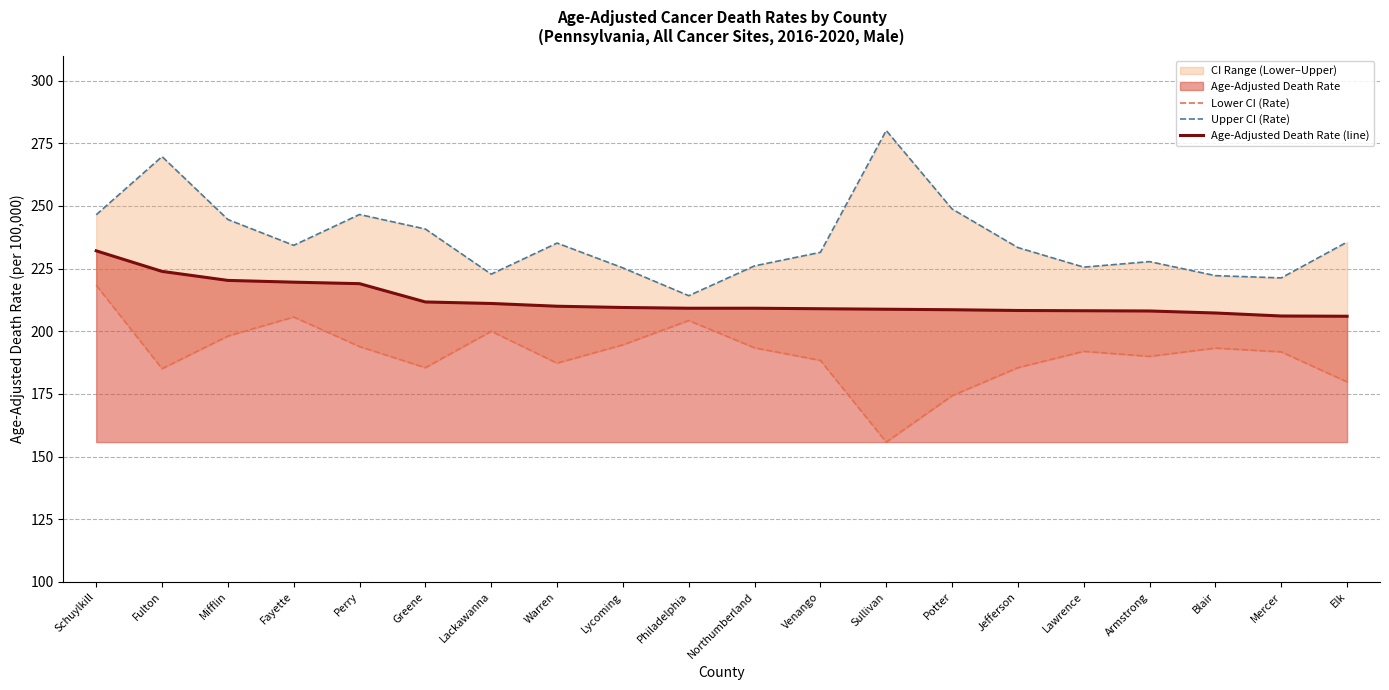

What is the smallest value displayed?

155.8